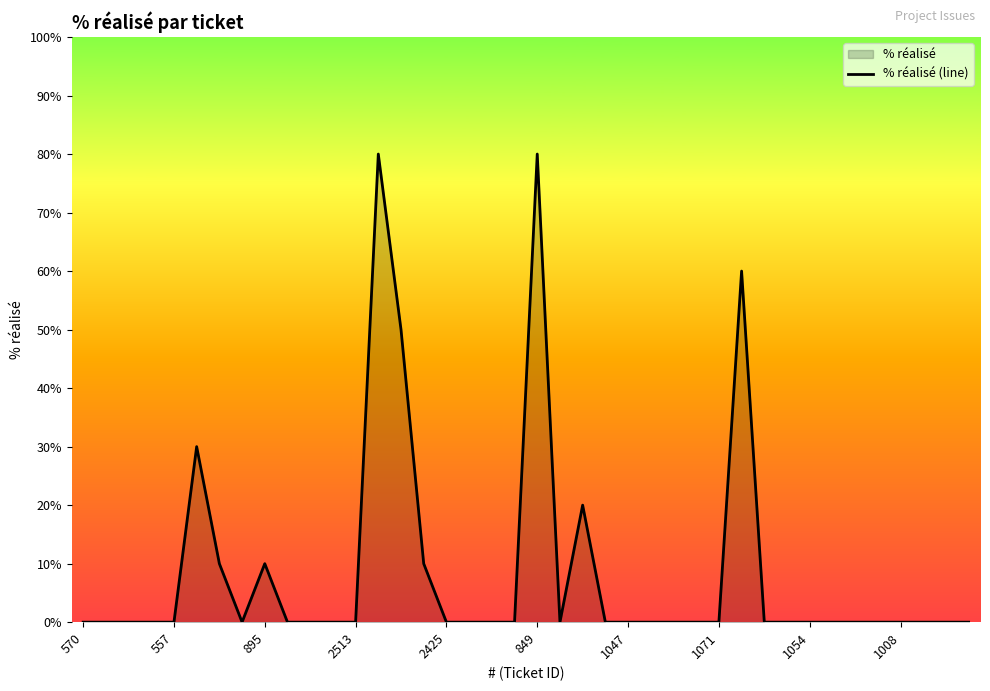

The value at 1071 is 0. True or false?

True